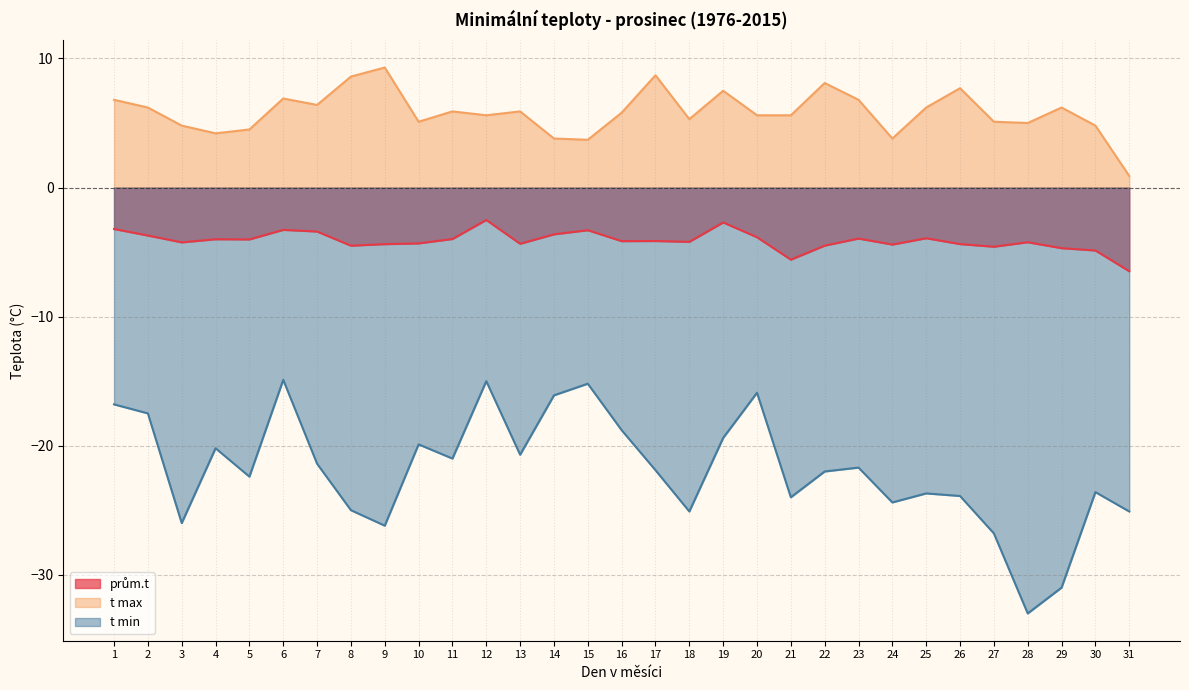

Between 6 and 24, which series saw the biggest shift?

t min